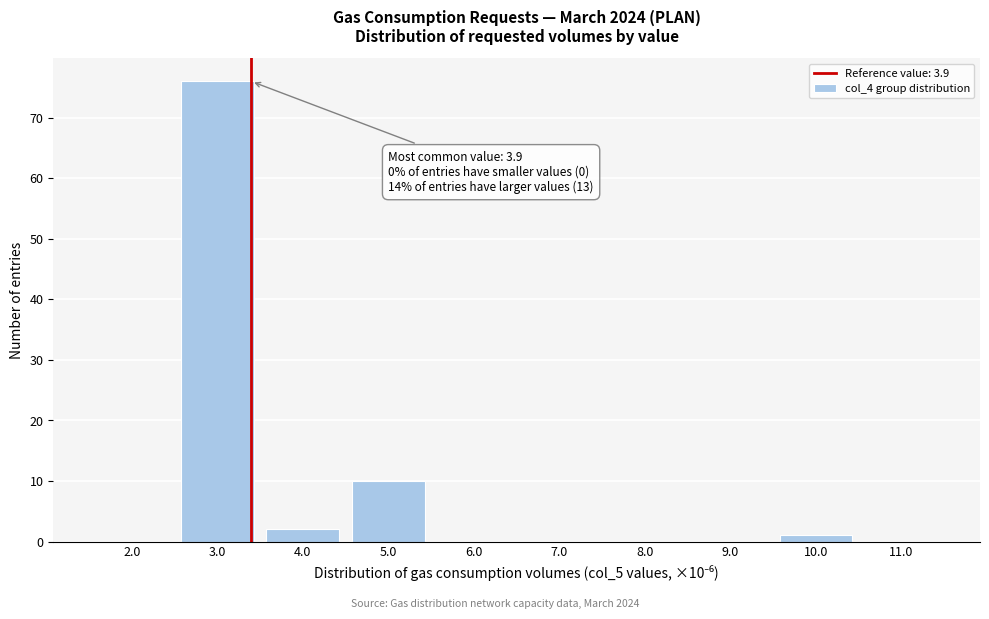

Reading left to right, what are all the values shown in this chart?

2.0=0	3.0=76	4.0=2	5.0=10	6.0=0	7.0=0	8.0=0	9.0=0	10.0=1	11.0=0